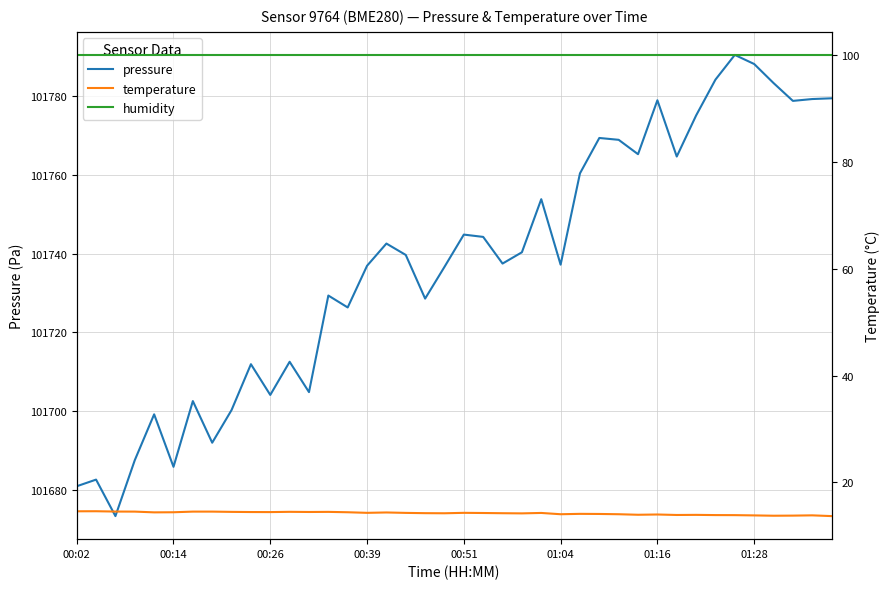

What is the highest value of the pressure series?

101790.5